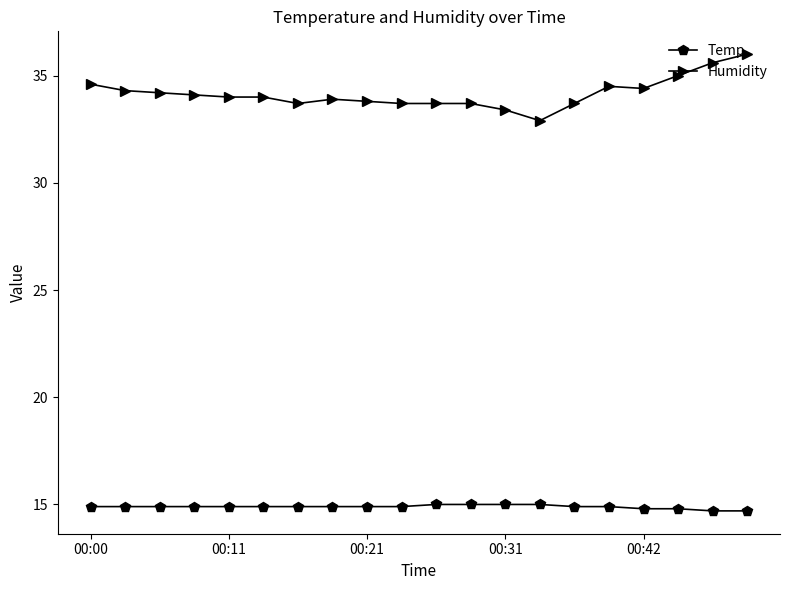

Which series has the largest range (max minus min)?

Humidity